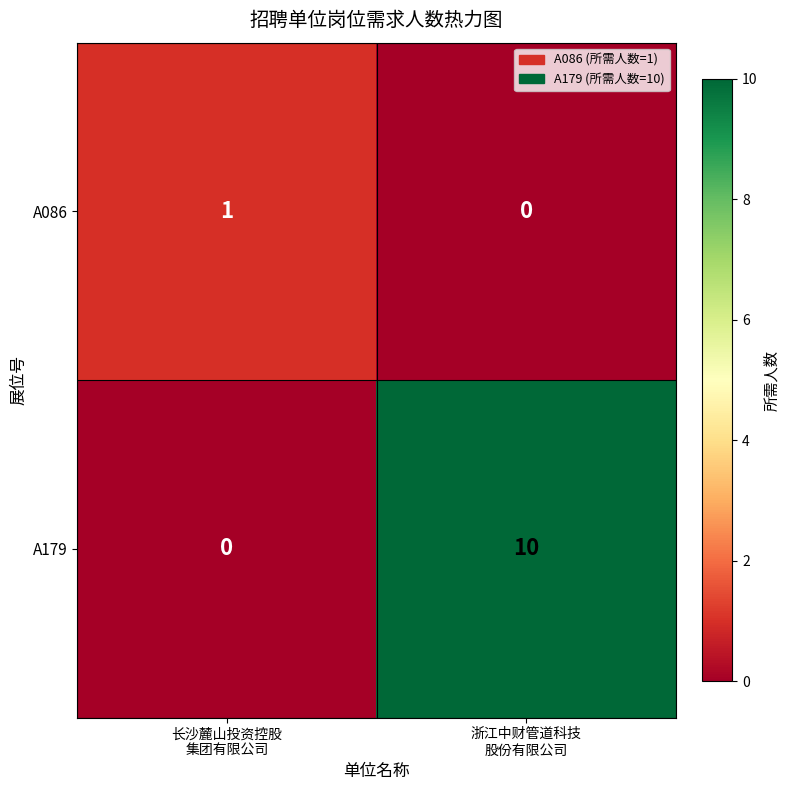

How many categories are shown in the chart?

2